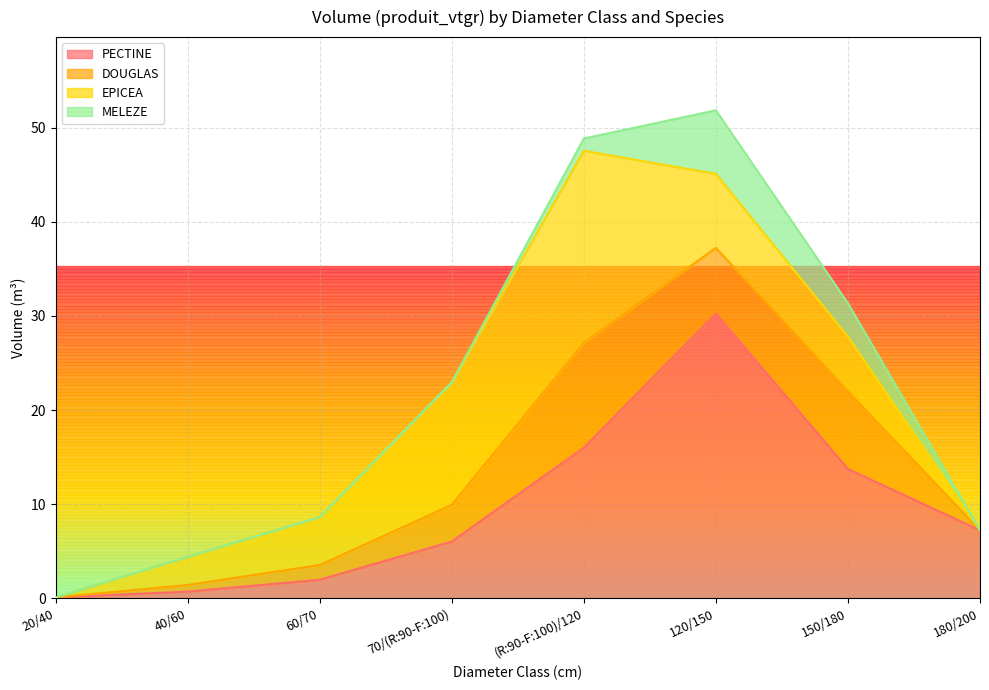

Where does the EPICEA series first go above 5?

60/70